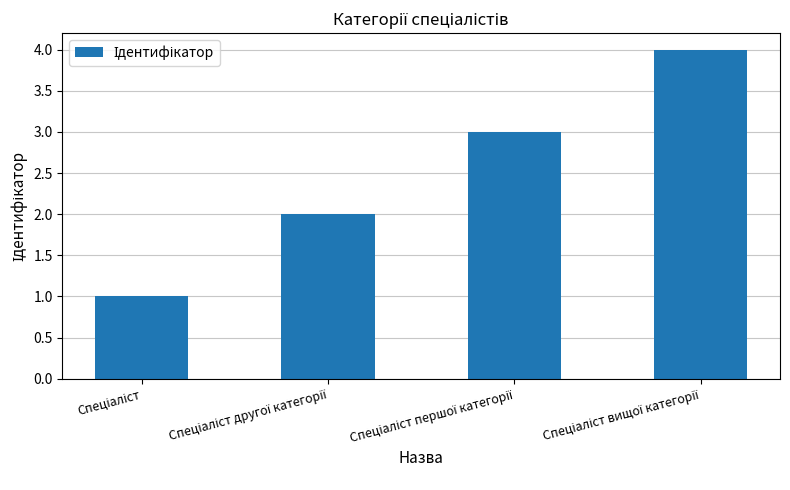

Count the number of categories in the chart.

4